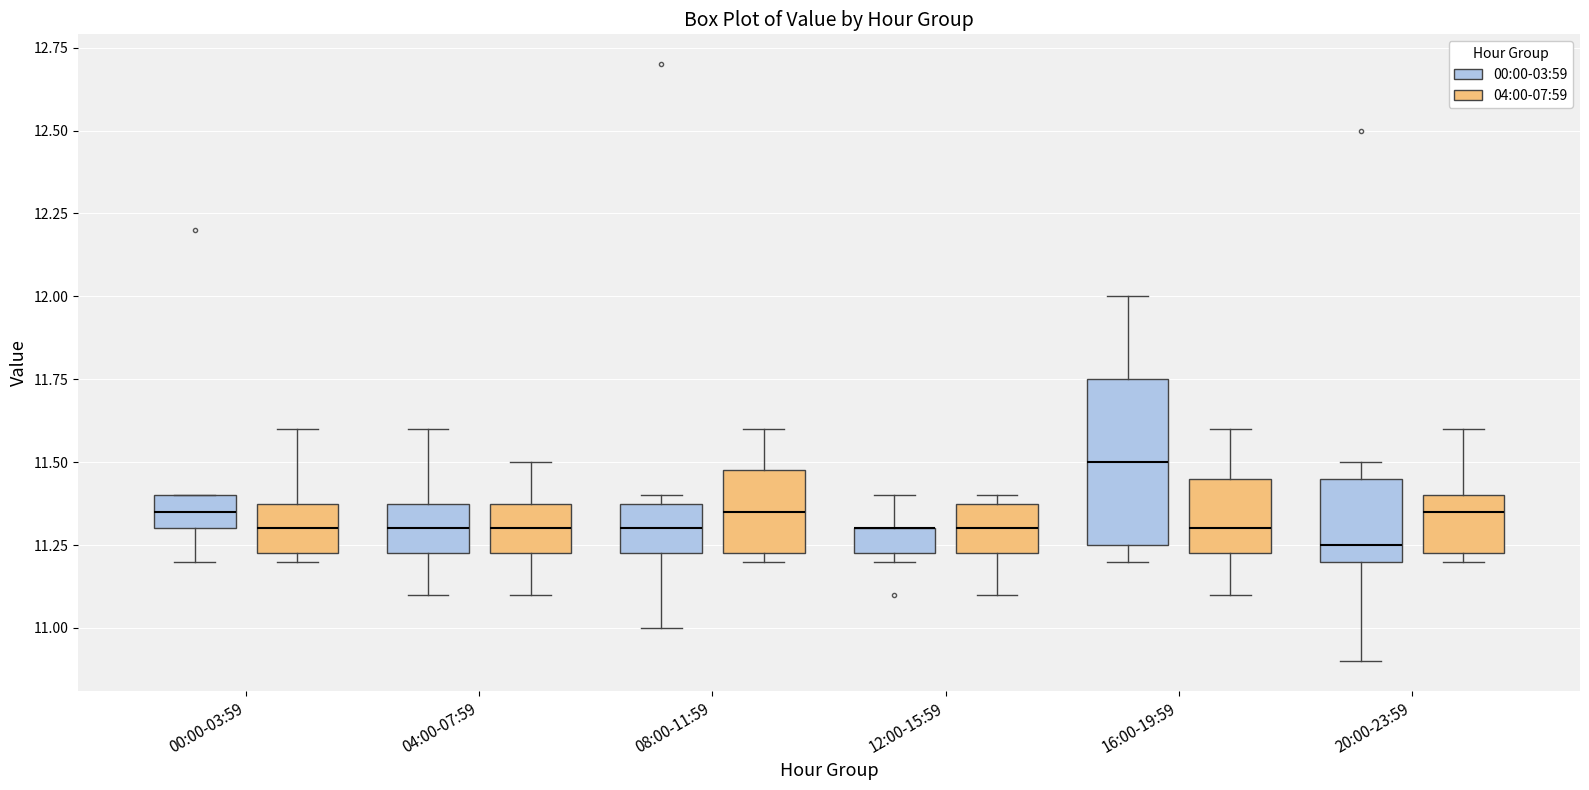

Where is the lower edge of the box for 08:00-11:59 (00:00-03:59) on the y-axis? The values are not printed on the chart, so give them approximately, as read against the axis.

11.25